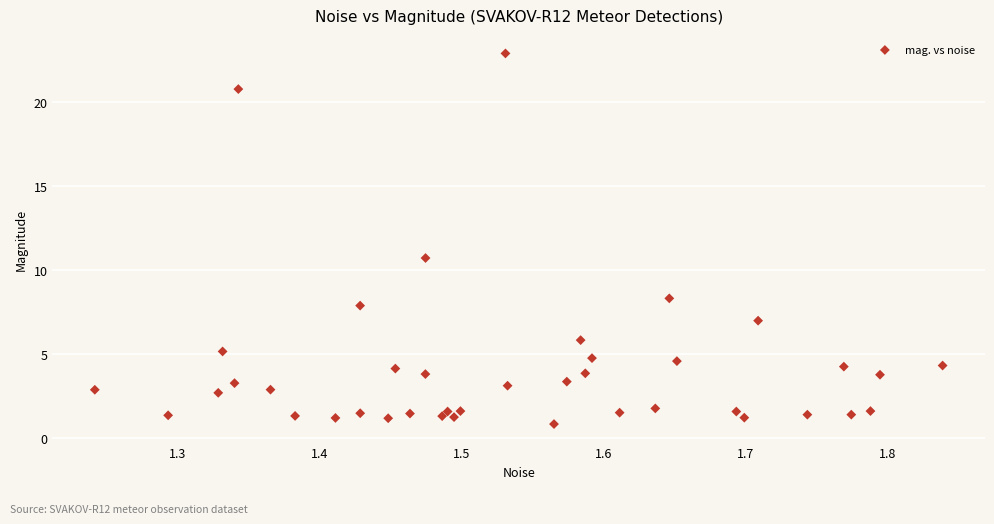

What is the range of X values (max minus min)?

0.6